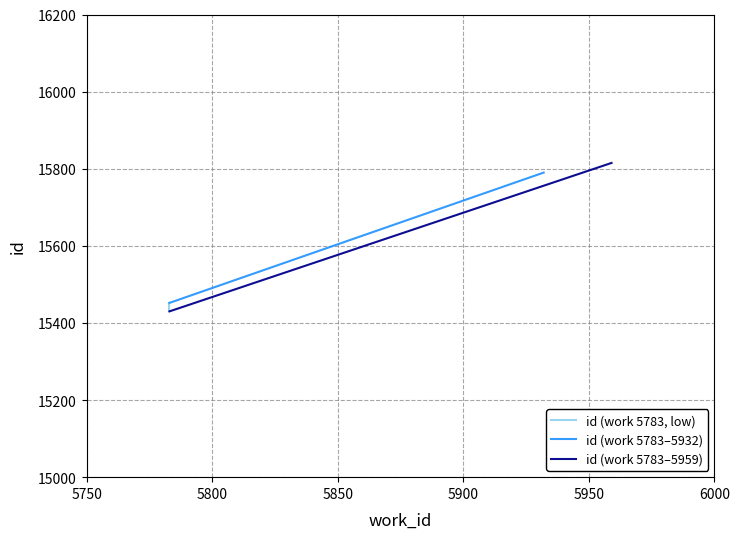

At how many categories does at least one series exceed 15510?

1